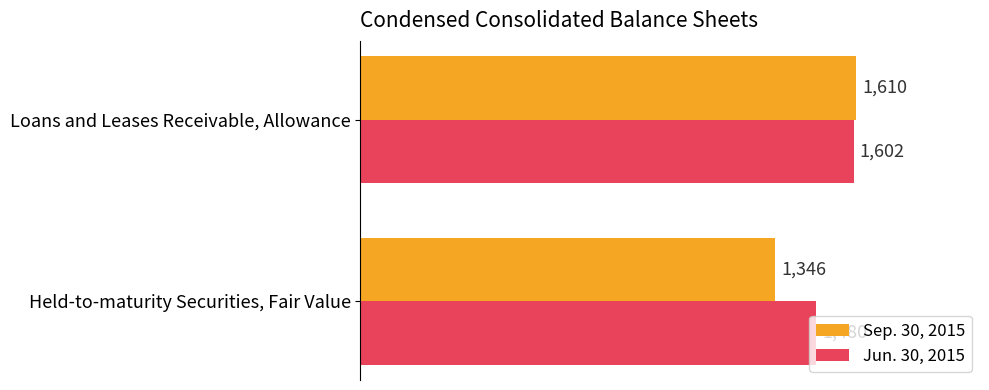

Which series has the largest total across all categories?

Jun. 30, 2015